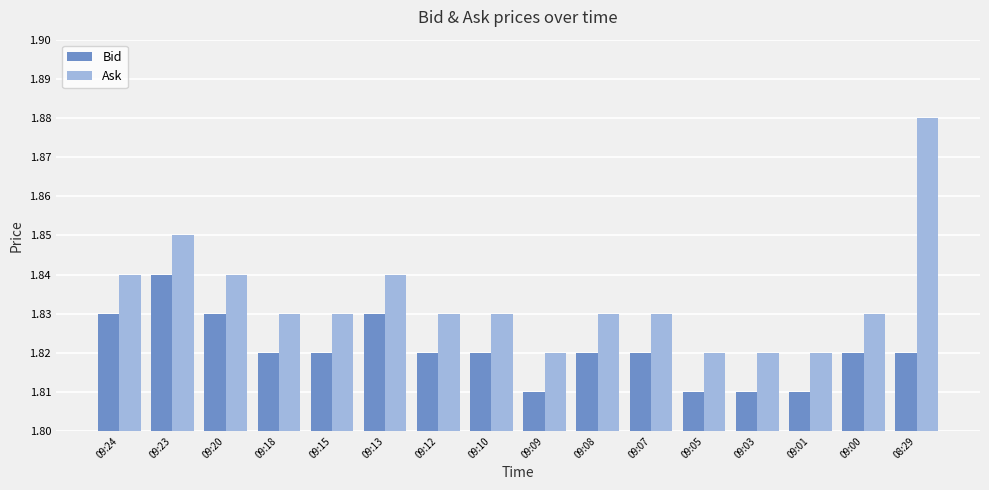

Is the value of Ask at 09:15 greater than the value of Bid at 09:03?

Yes